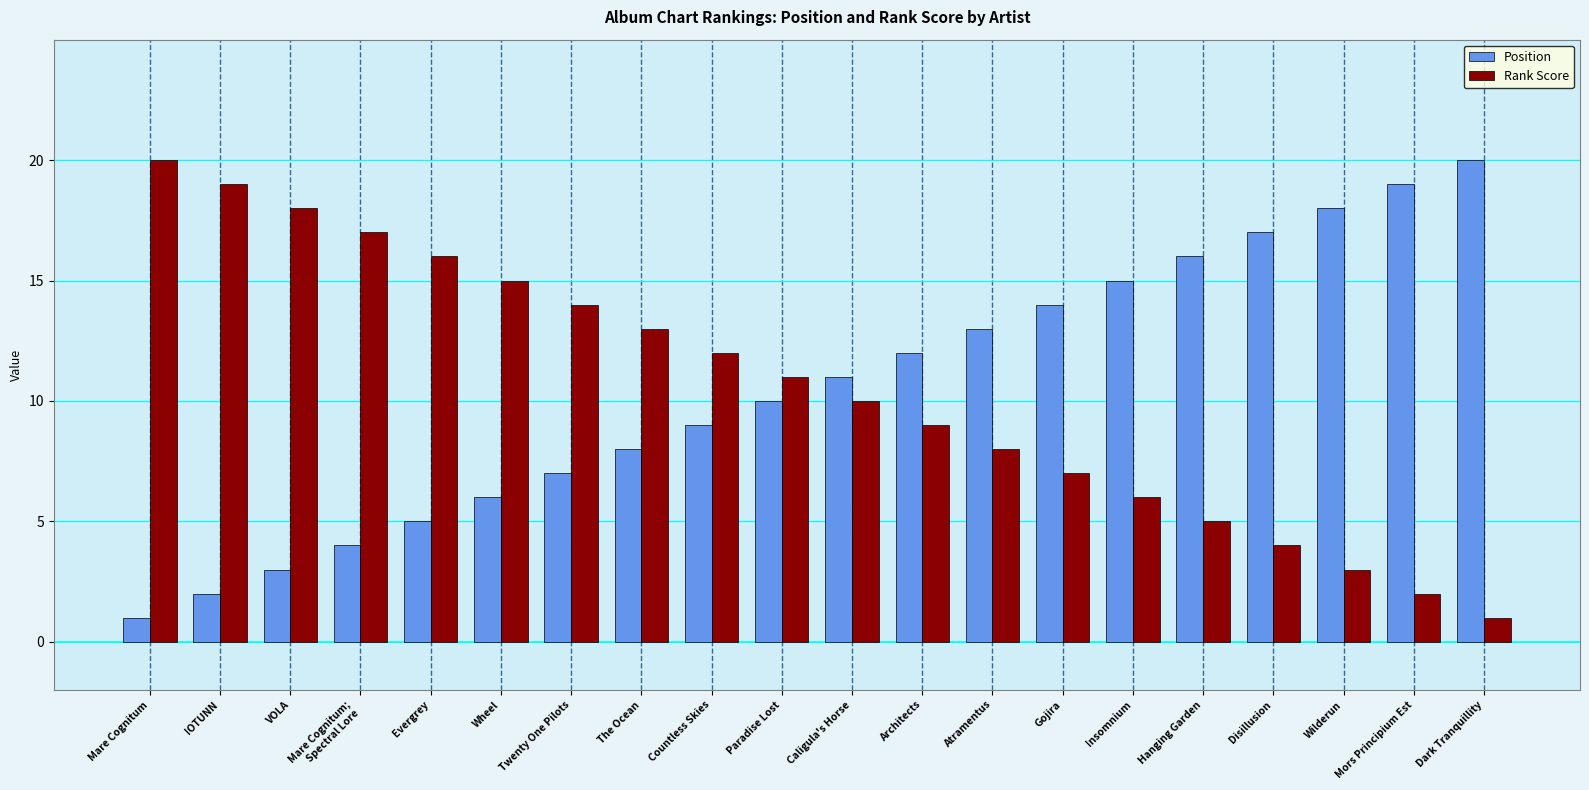

What is the value of the Position bar at the 19th from the left?

19